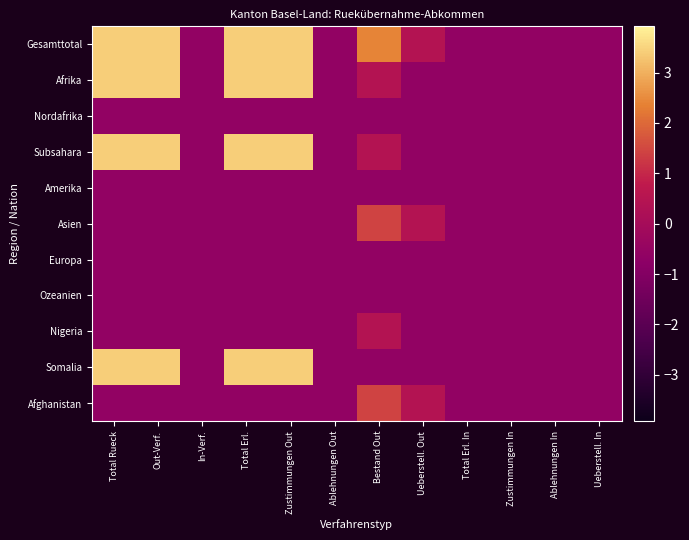

Which has a higher value, Ablehnungen Out or Out-Verf.?

Out-Verf.